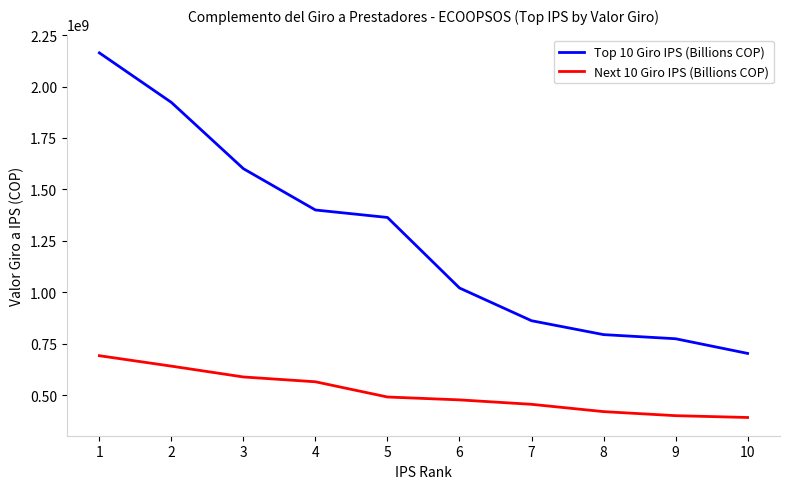

How many lines are shown in the chart?

2